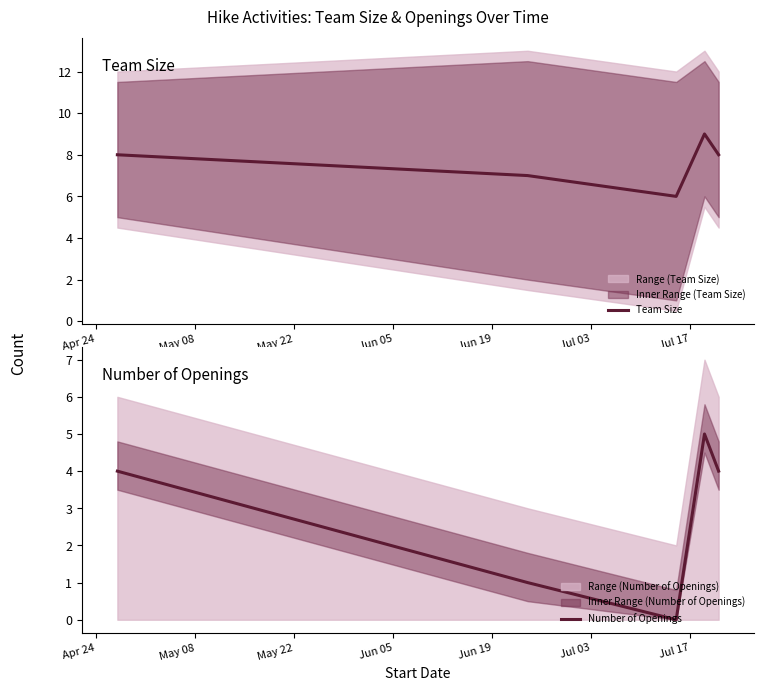

What is the maximum value for Number of Openings?

5